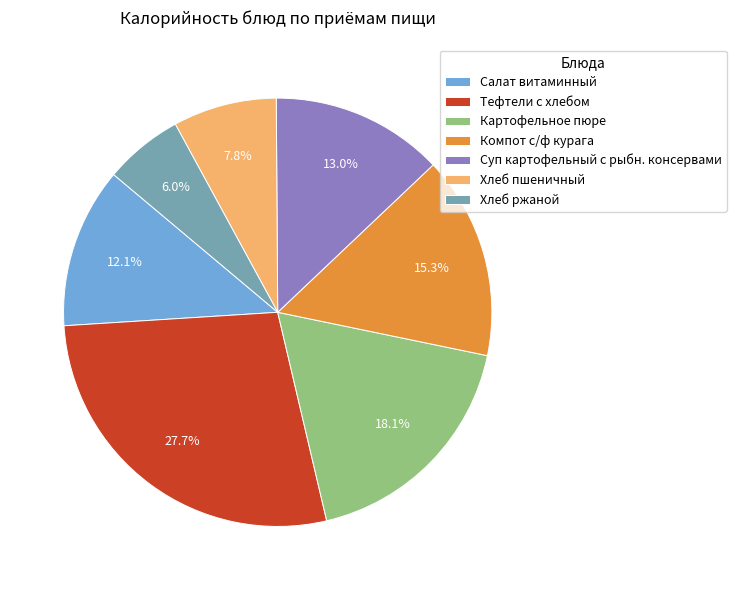

To the nearest percent, what is the average slice percentage?

14%